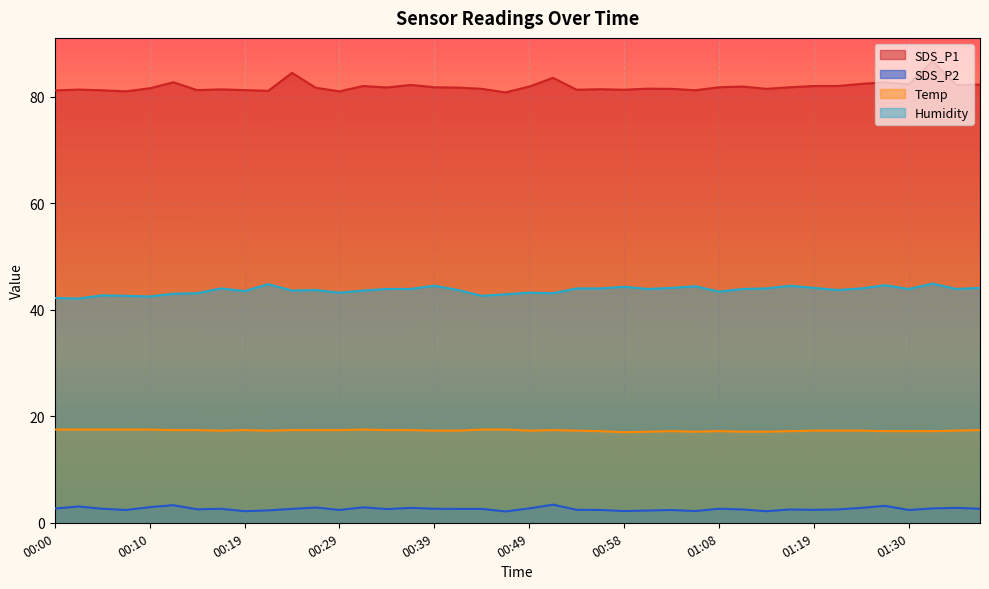

What is the total value across all series at 00:44?

144.2